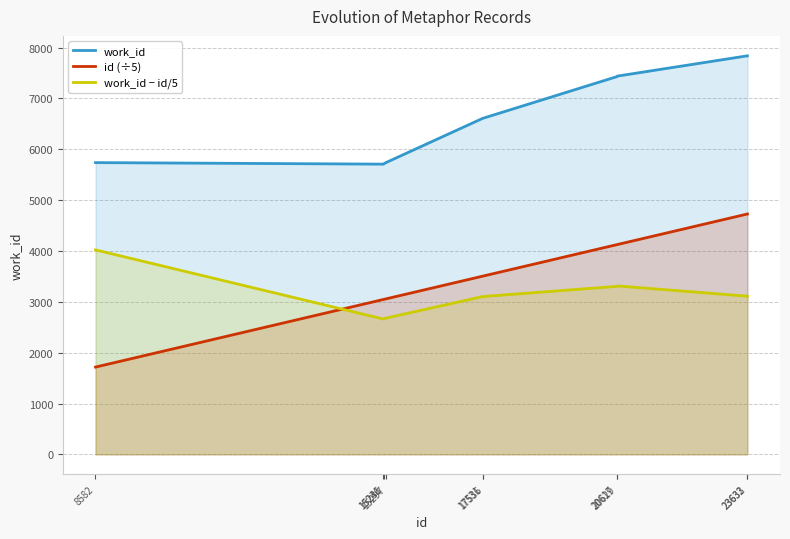

What is the difference between the highest and lowest values at 15231?

3046.2